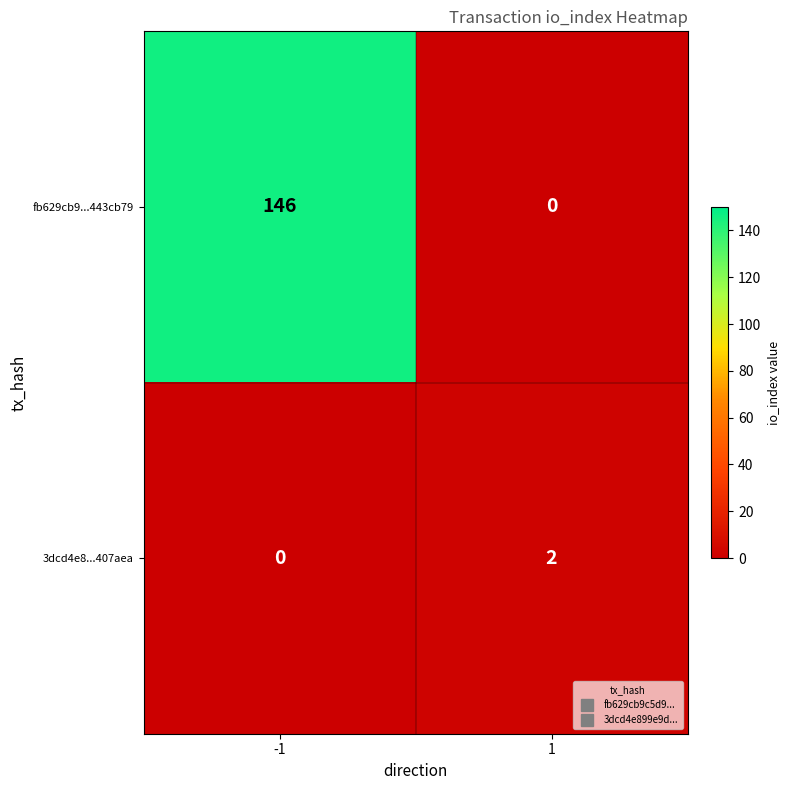

What is the total value across all series at -1?

146